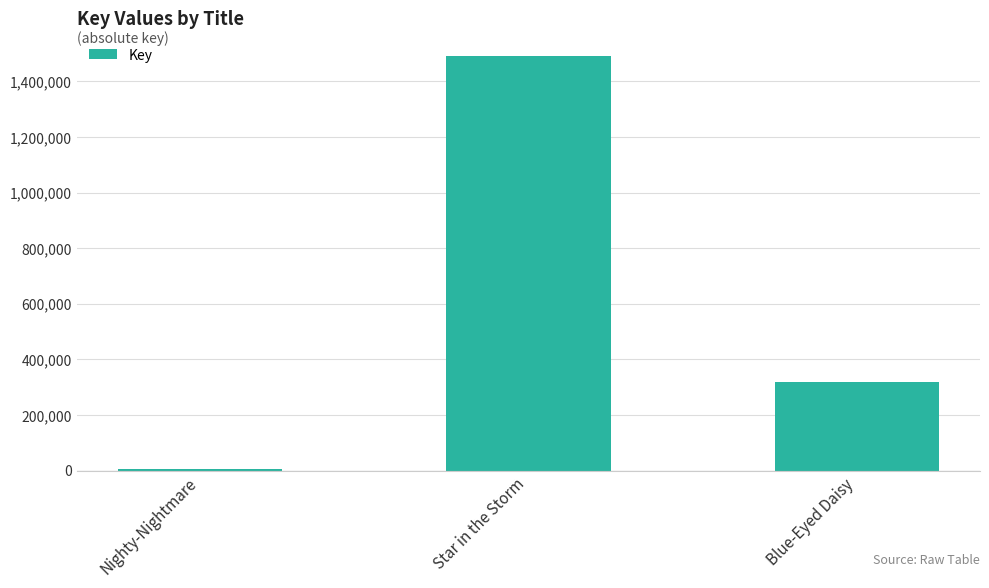

Count the values in the range 6633 to 1489984.

3